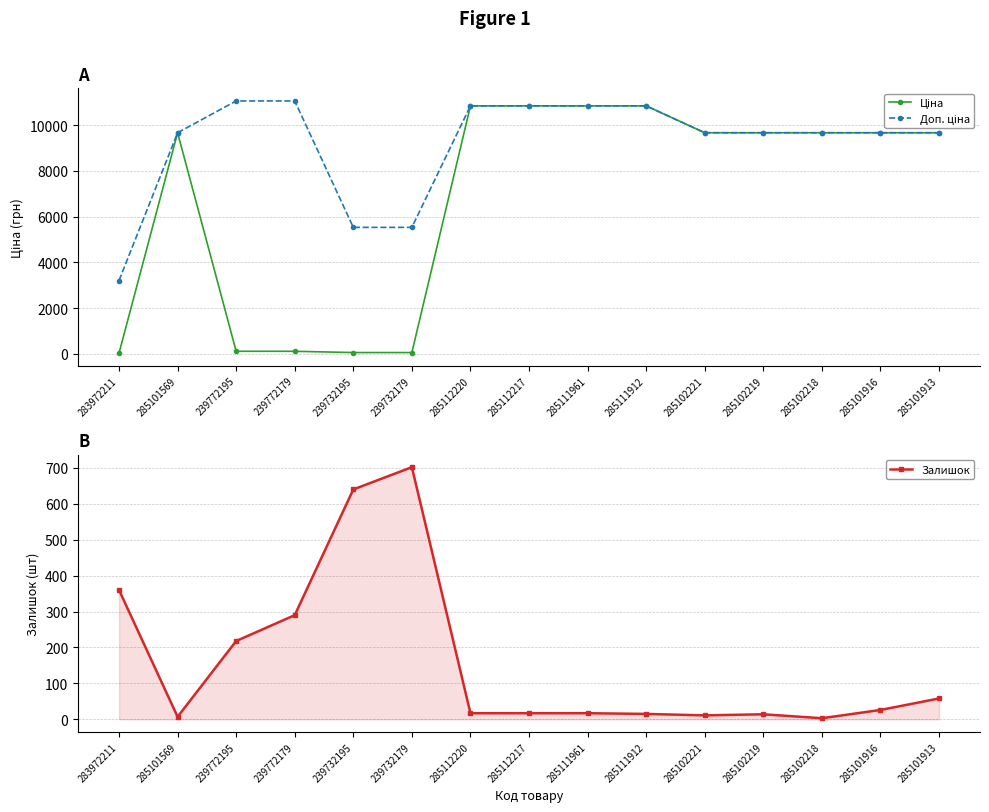

In Ціна, how many points are higher than both neighbors (excluding endpoints)?

1